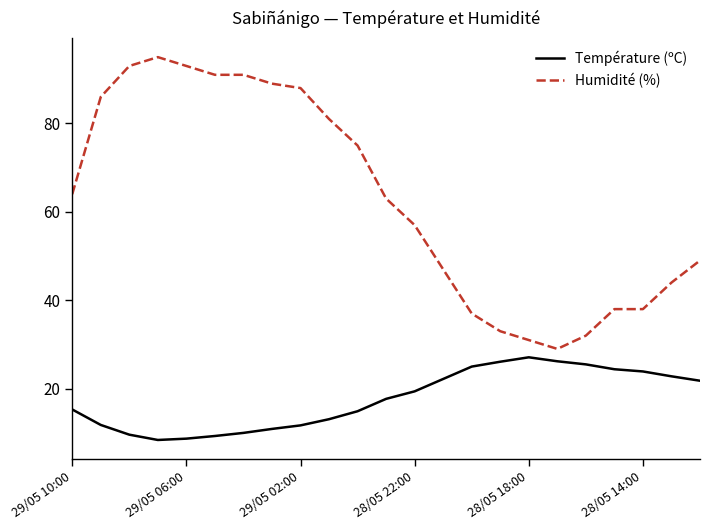

What is the maximum value shown in the chart?

95.0